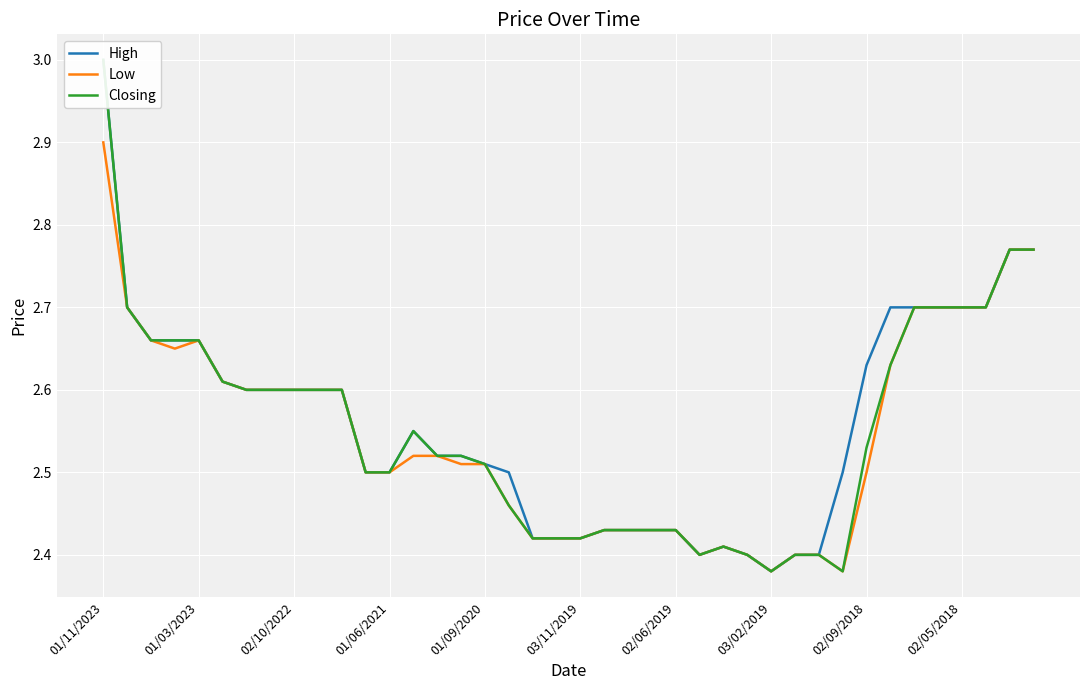

Reading left to right, list all the values displayed in this chart.

High: 3.0	2.7	2.7	2.7	2.7	2.6	2.6	2.6	2.6	2.6	2.6	2.5	2.5	2.5	2.5	2.5	2.5	2.5	2.4	2.4	2.4	2.4	2.4	2.4	2.4	2.4	2.4	2.4	2.4	2.4	2.4	2.5	2.6	2.7	2.7	2.7	2.7	2.7	2.8	2.8
Low: 2.9	2.7	2.7	2.6	2.7	2.6	2.6	2.6	2.6	2.6	2.6	2.5	2.5	2.5	2.5	2.5	2.5	2.5	2.4	2.4	2.4	2.4	2.4	2.4	2.4	2.4	2.4	2.4	2.4	2.4	2.4	2.4	2.5	2.6	2.7	2.7	2.7	2.7	2.8	2.8
Closing: 3.0	2.7	2.7	2.7	2.7	2.6	2.6	2.6	2.6	2.6	2.6	2.5	2.5	2.5	2.5	2.5	2.5	2.5	2.4	2.4	2.4	2.4	2.4	2.4	2.4	2.4	2.4	2.4	2.4	2.4	2.4	2.4	2.5	2.6	2.7	2.7	2.7	2.7	2.8	2.8